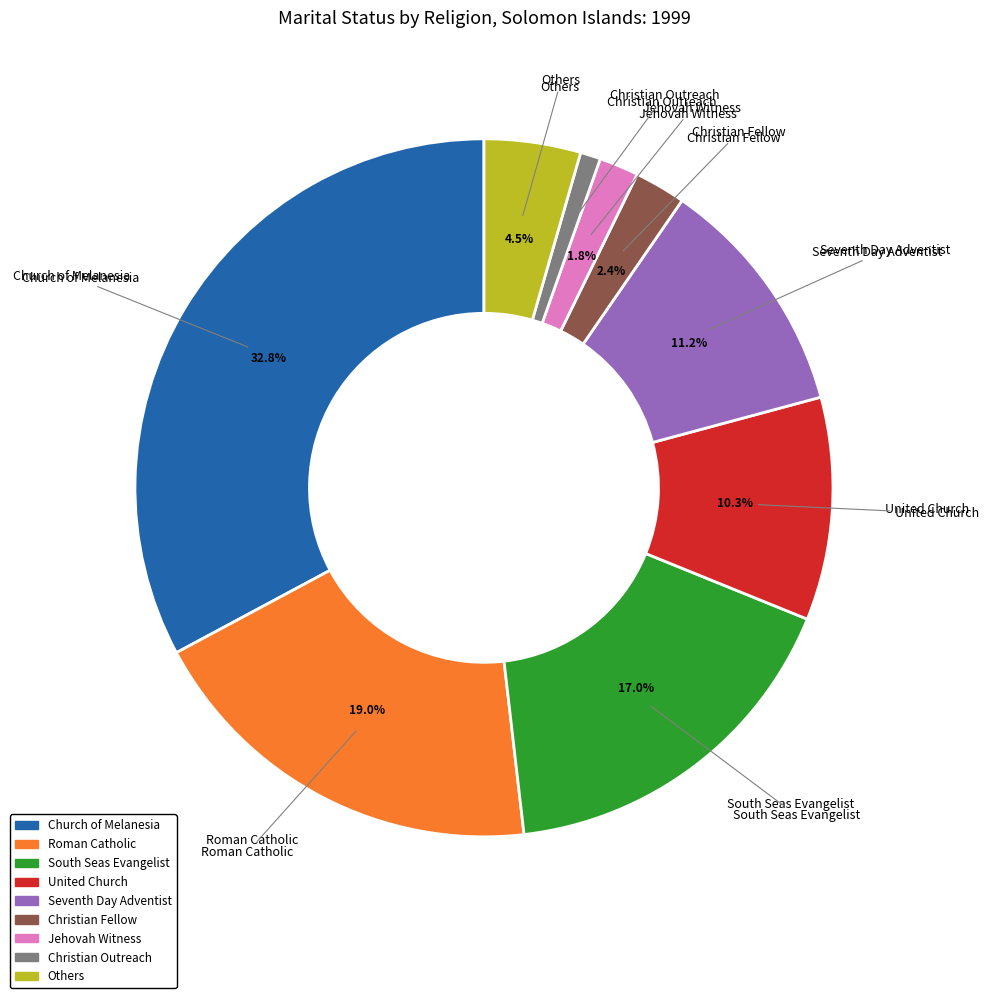

Approximately how many times larger is the value at Seventh Day Adventist compared to Roman Catholic?

0.6